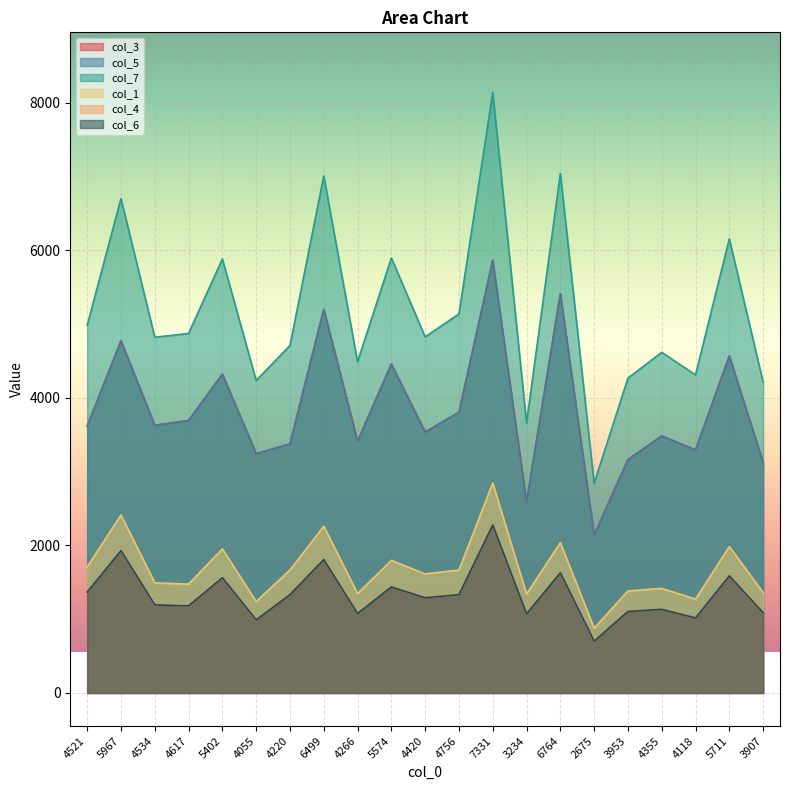

What is the total value across all series at 4055?

13944.2